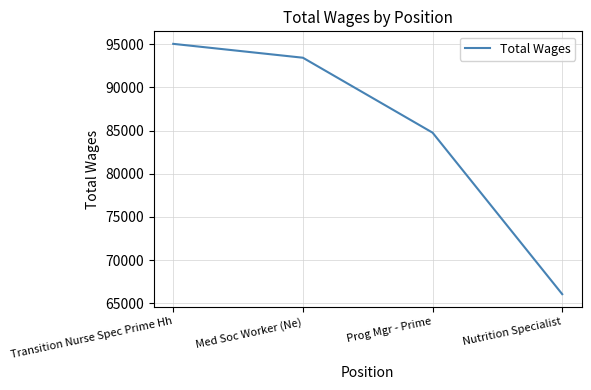

How many categories are shown in the chart?

4